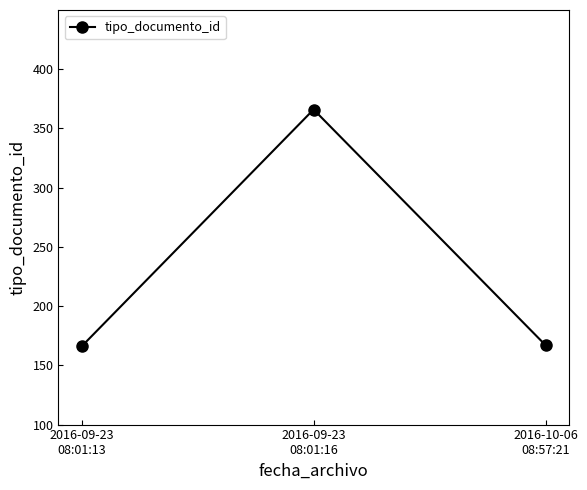

What is the difference between the maximum and minimum values?

200